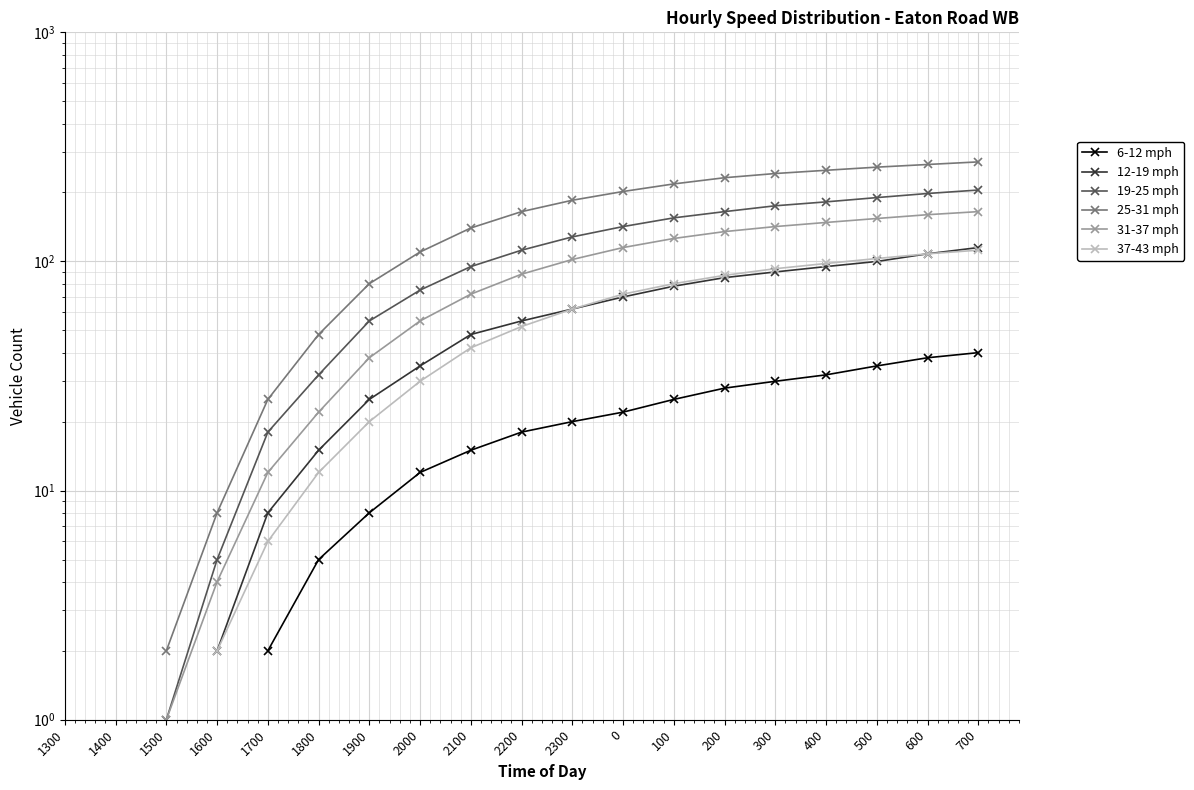

Rank the series at 600 from lowest to highest value.

6-12 mph, 12-19 mph, 37-43 mph, 31-37 mph, 19-25 mph, 25-31 mph